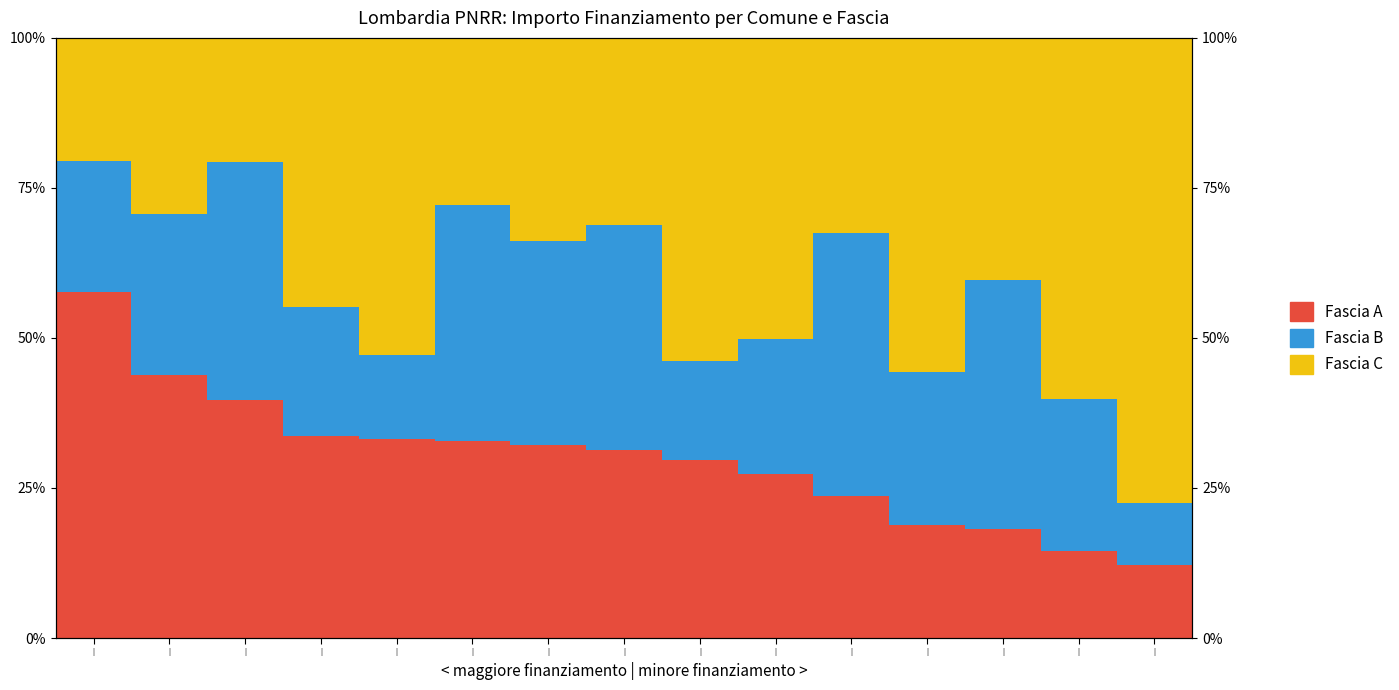

Is it true that Fascia A equals 31.2 at |?

True